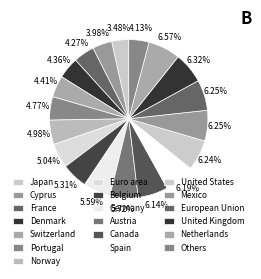

Is it true that Spain is 1% of the pie?

False